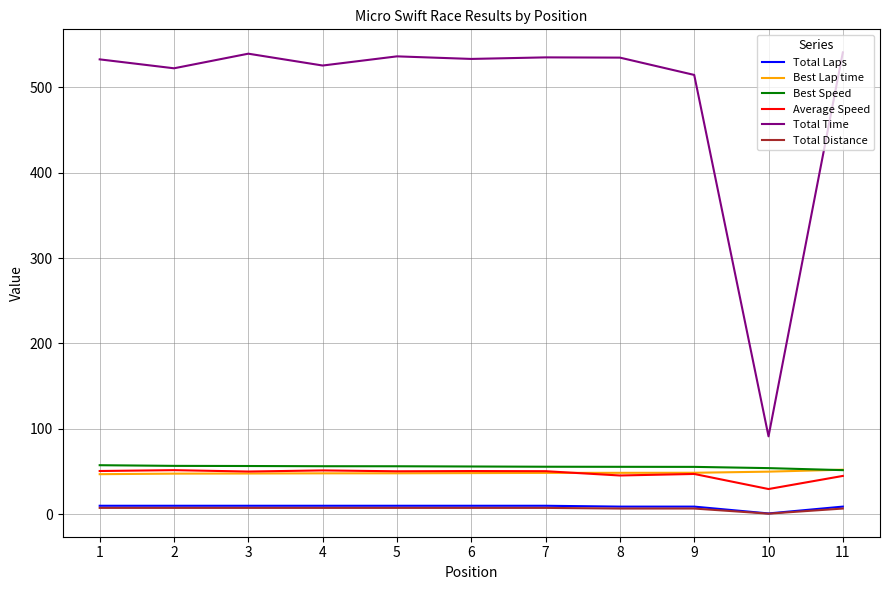

Which series has the largest range (max minus min)?

Total Time